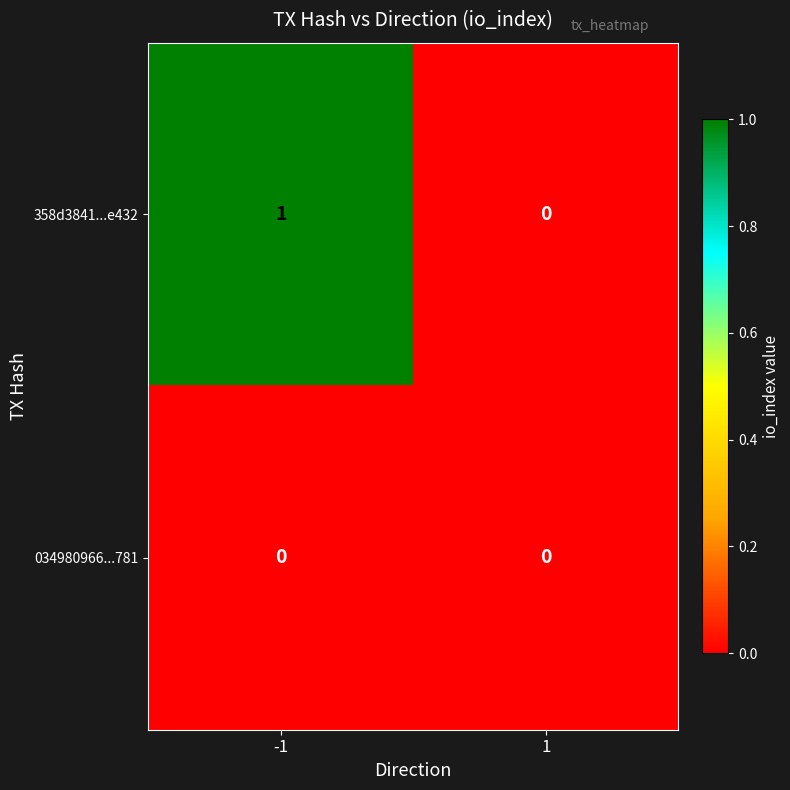

What is the total value across all series at -1?

1